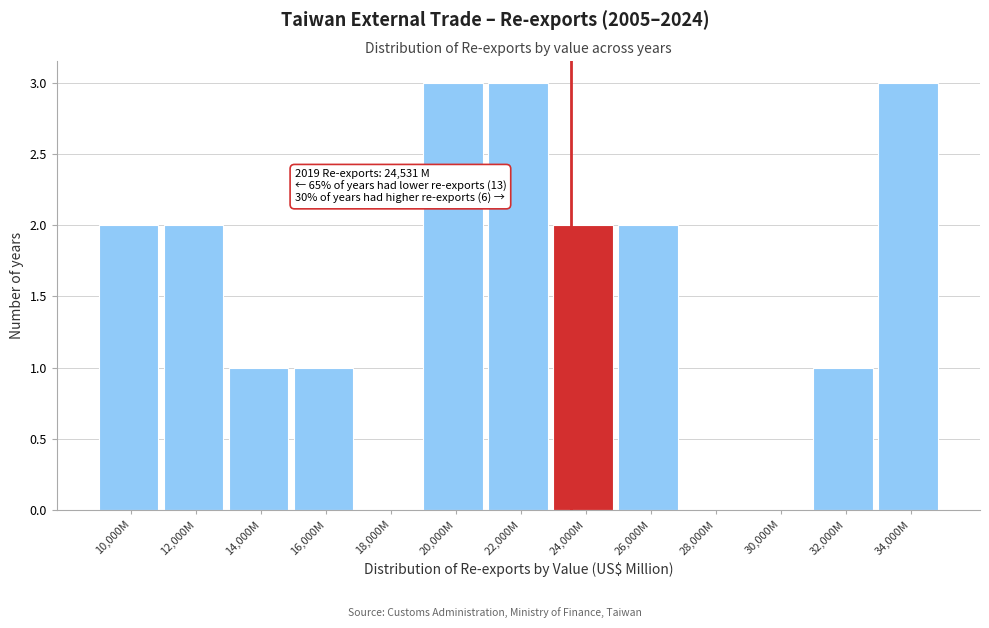

Reading left to right, transcribe all the data shown in this chart.

10,000M=2	12,000M=2	14,000M=1	16,000M=1	18,000M=0	20,000M=3	22,000M=3	24,000M=2	26,000M=2	28,000M=0	30,000M=0	32,000M=1	34,000M=3